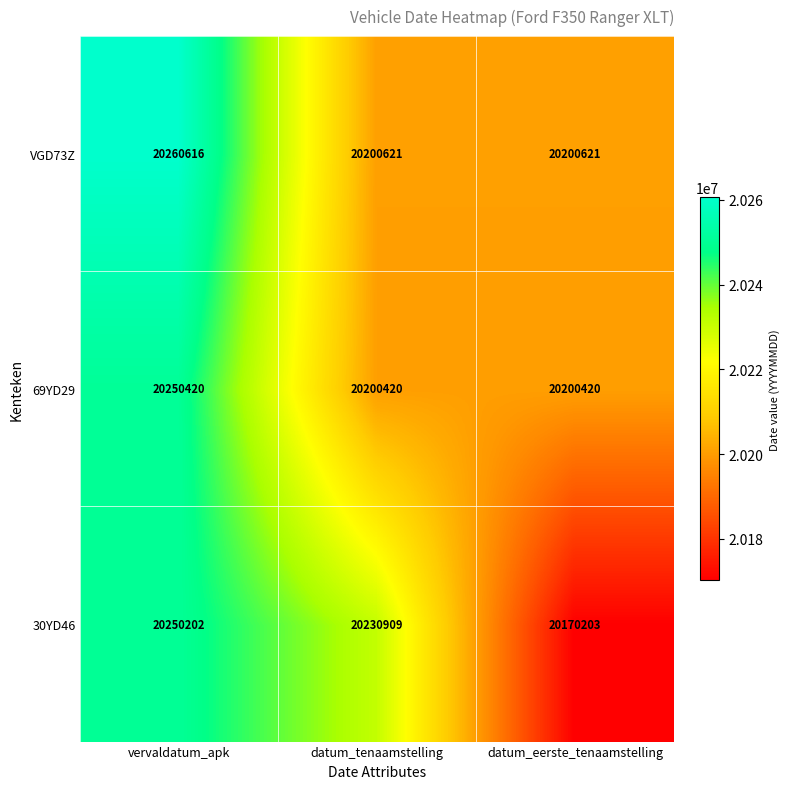

Read the VGD73Z value at datum_tenaamstelling.

20200621